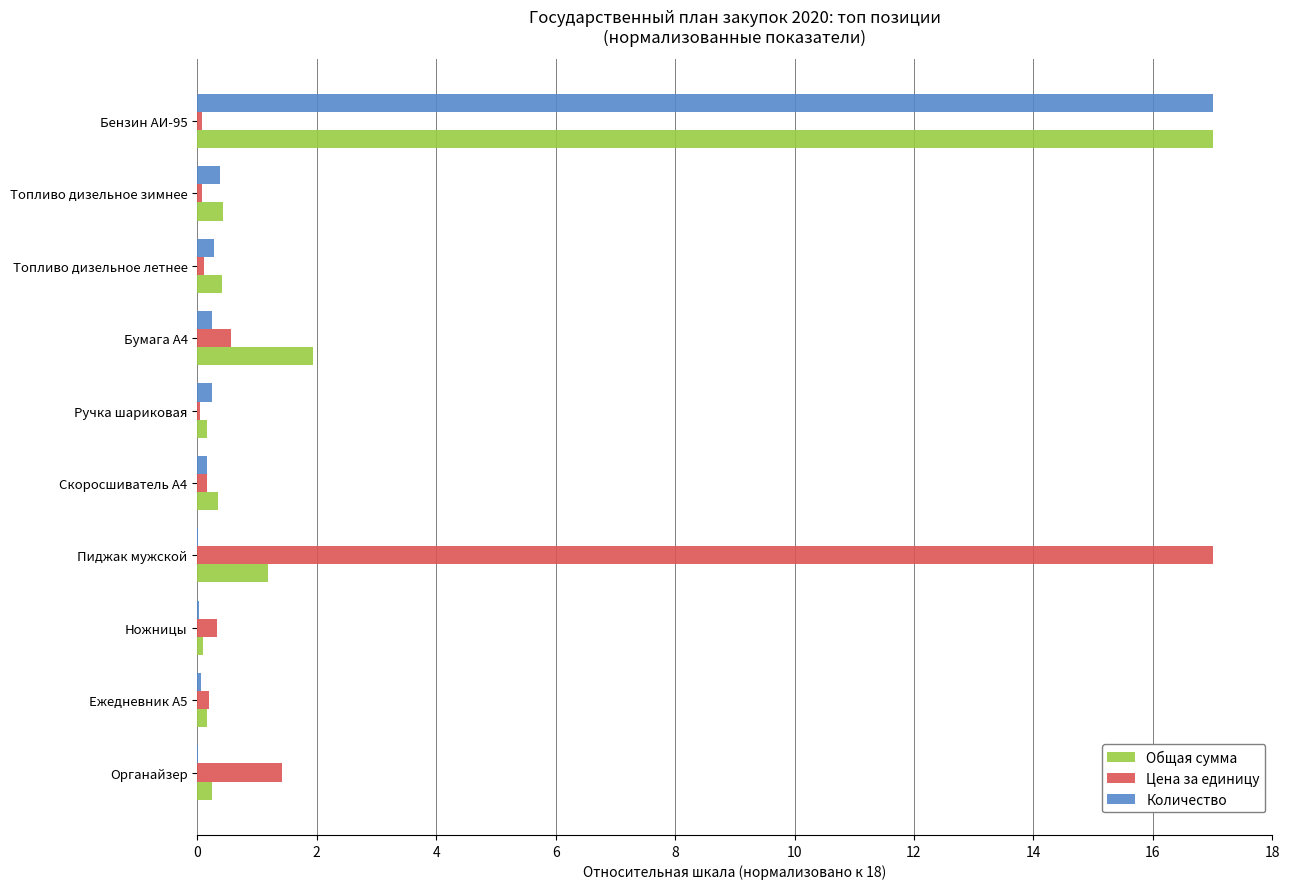

At which category is the sum across all series the highest?

Бензин АИ-95